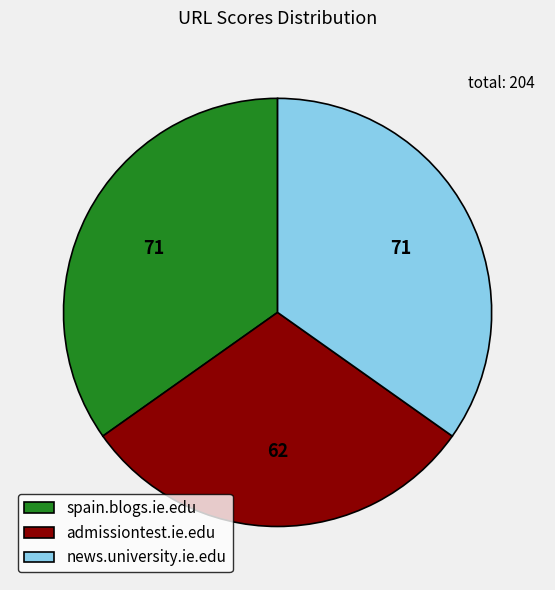

Is it true that admissiontest.ie.edu is 30% of the pie?

True